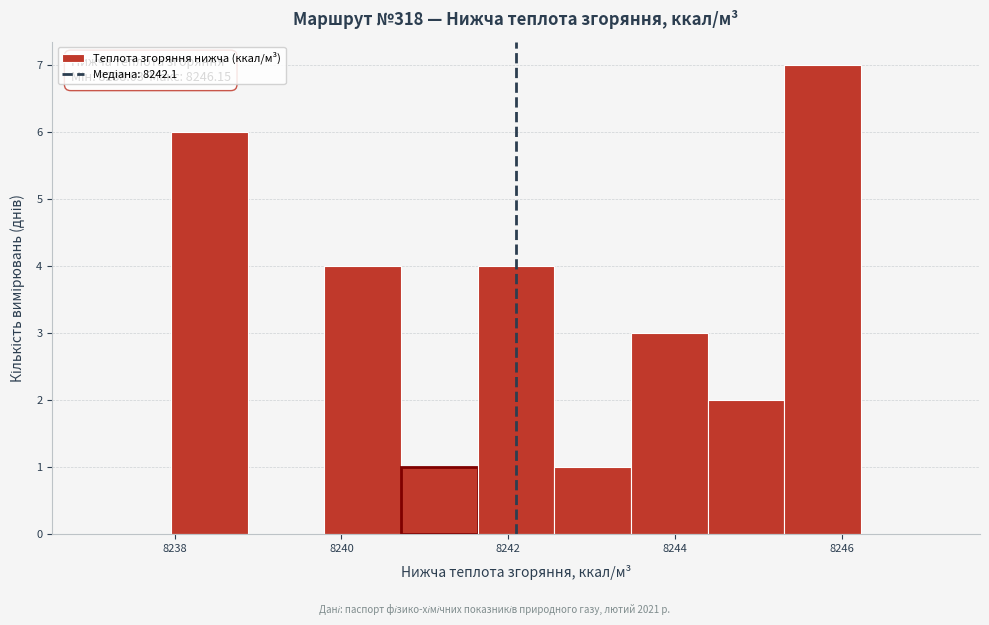

Over which range of the x-axis is the bar tallest?

8245.4 to 8246.2